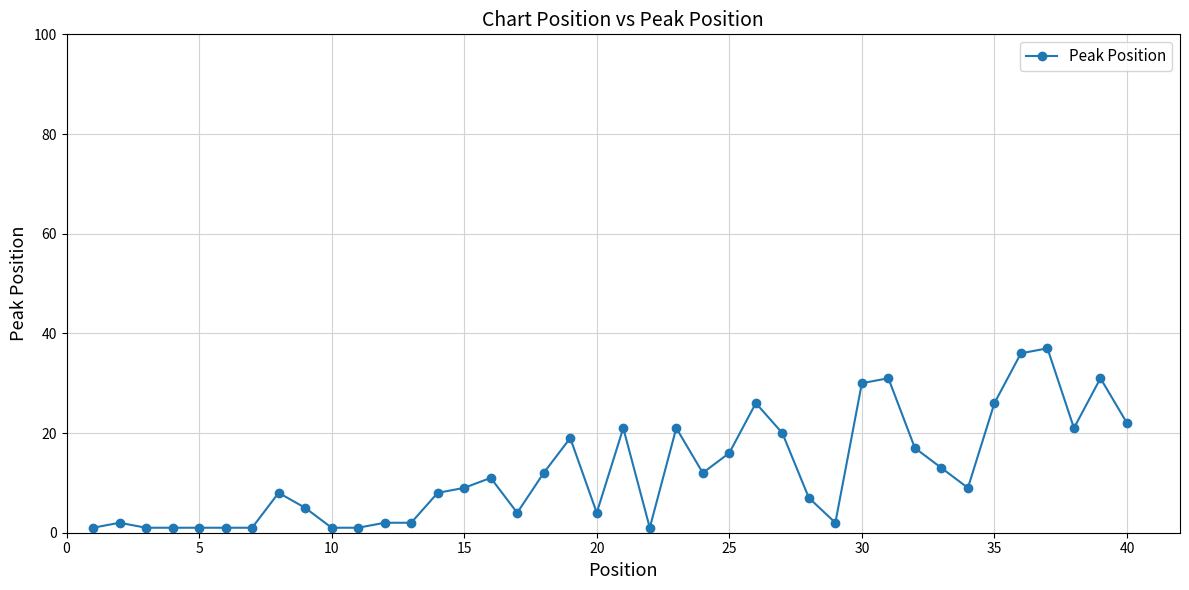

What is the difference between the maximum and minimum values?

36